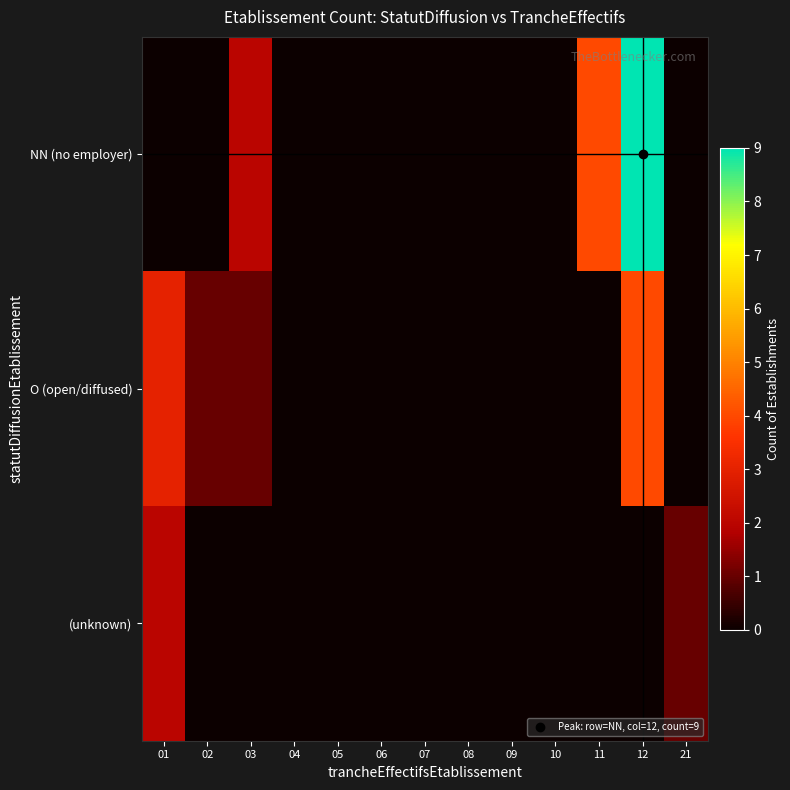

Reading left to right, list all the values displayed in this chart.

NN (no employer): 01=0	02=0	03=2	04=0	05=0	06=0	07=0	08=0	09=0	10=0	11=4	12=9	21=0
O (open/diffused): 01=3	02=1	03=1	04=0	05=0	06=0	07=0	08=0	09=0	10=0	11=0	12=4	21=0
(unknown): 01=2	02=0	03=0	04=0	05=0	06=0	07=0	08=0	09=0	10=0	11=0	12=0	21=1